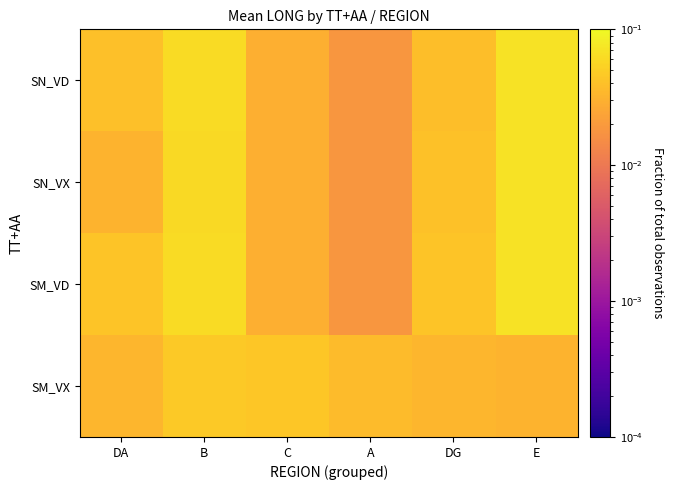

At which category is the sum across all series the highest?

E